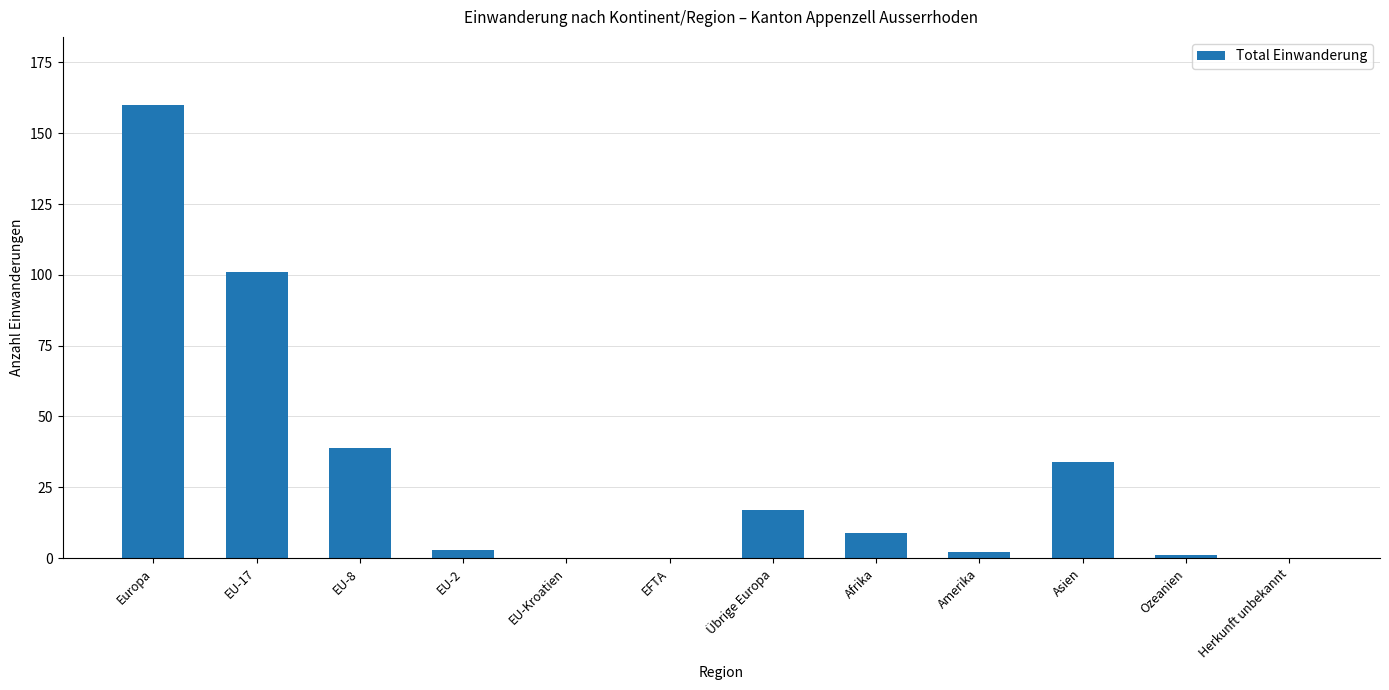

What is the change in value from EU-8 to EFTA?

-39